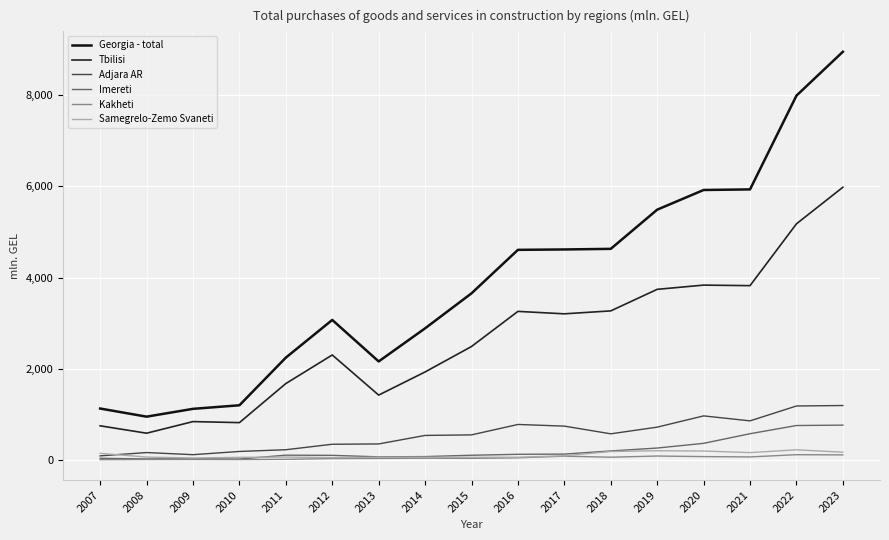

Which series has the widest spread of values?

Georgia - total